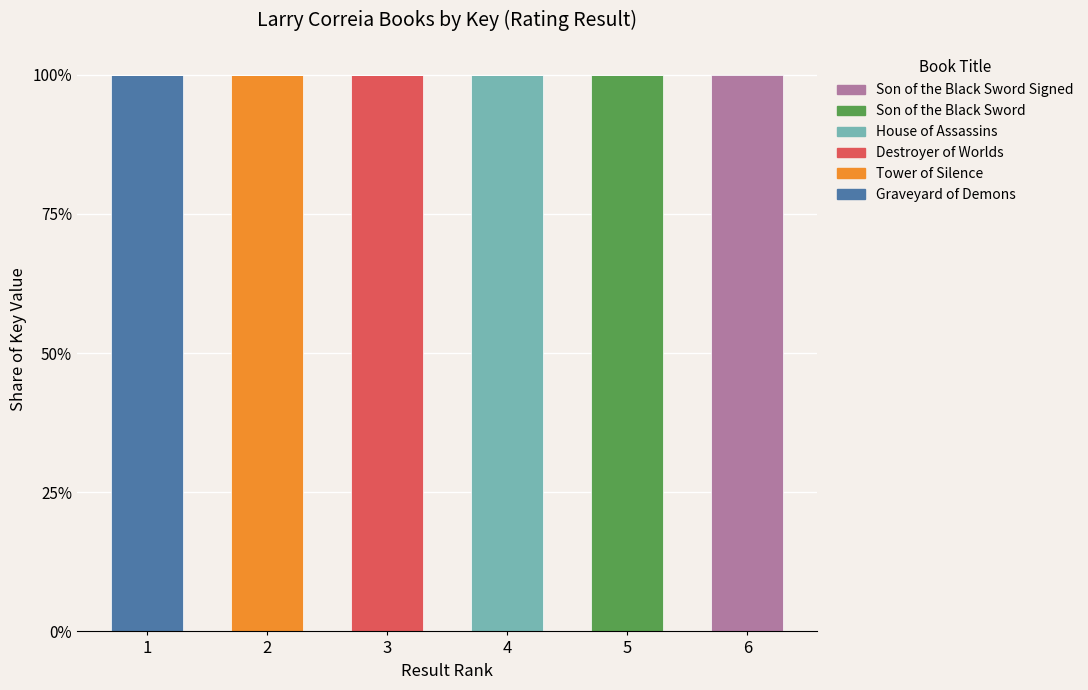

What is the total value across all series at 2?

100